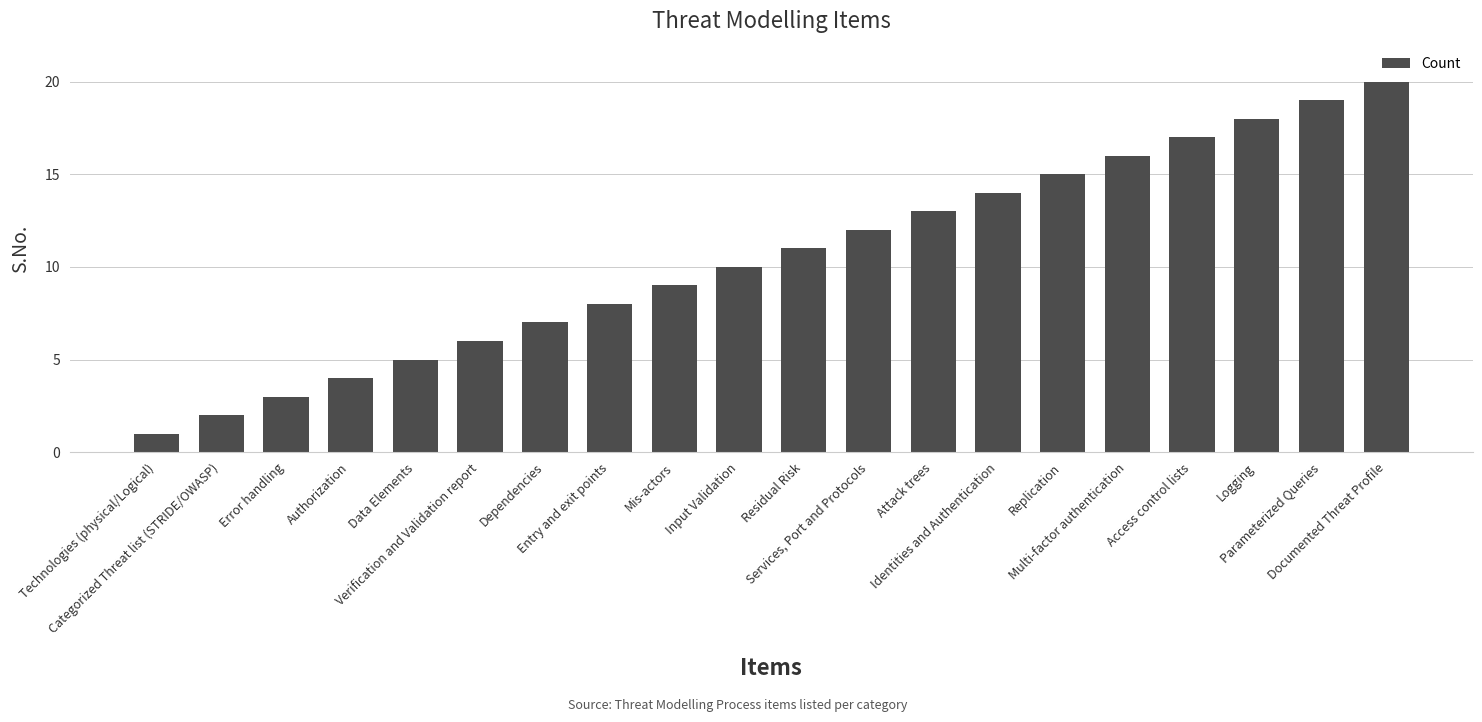

Which has a higher value, Categorized Threat list (STRIDE/OWASP) or Logging?

Logging